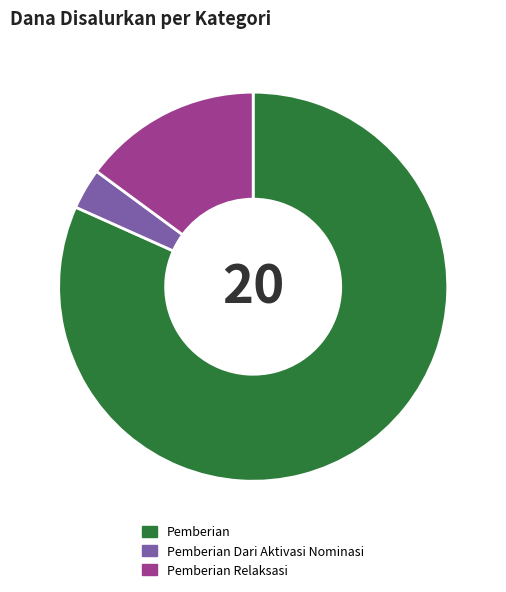

Is the sum of Pemberian Dari Aktivasi Nominasi and Pemberian greater than half?

Yes